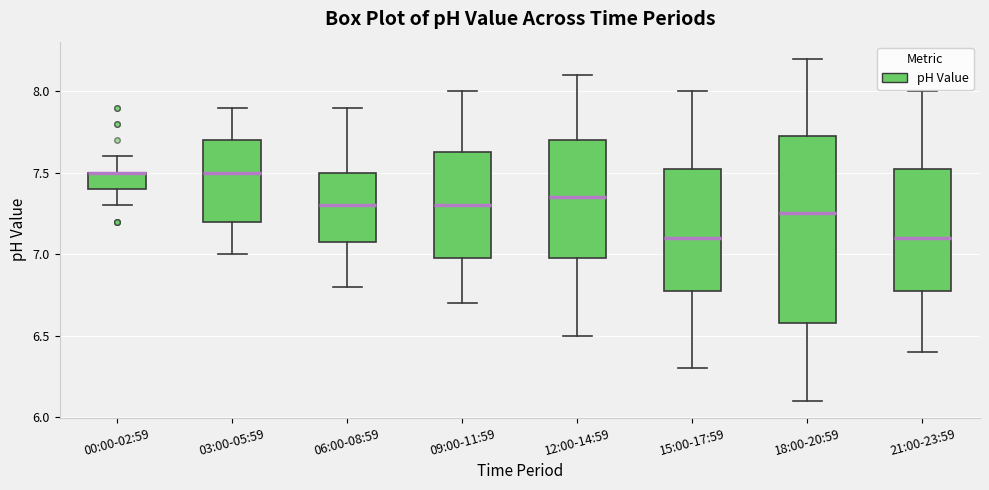

Reading left to right, read every box against the y-axis: the position of its median line, the range the box covers, and the ends of its whiskers. The values are not printed on the chart, so give them approximately, as read against the axis.

00:00-02:59: median 7.50 (drawn on the box's upper edge), box 7.40 to 7.50, whiskers 7.30 to 7.60
03:00-05:59: median 7.50, box 7.20 to 7.70, whiskers 7.00 to 7.90
06:00-08:59: median 7.30, box 7.10 to 7.50, whiskers 6.80 to 7.90
09:00-11:59: median 7.30, box 7.00 to 7.65, whiskers 6.70 to 8.00
12:00-14:59: median 7.35, box 7.00 to 7.70, whiskers 6.50 to 8.10
15:00-17:59: median 7.10, box 6.80 to 7.55, whiskers 6.30 to 8.00
18:00-20:59: median 7.25, box 6.60 to 7.75, whiskers 6.10 to 8.20
21:00-23:59: median 7.10, box 6.80 to 7.55, whiskers 6.40 to 8.00